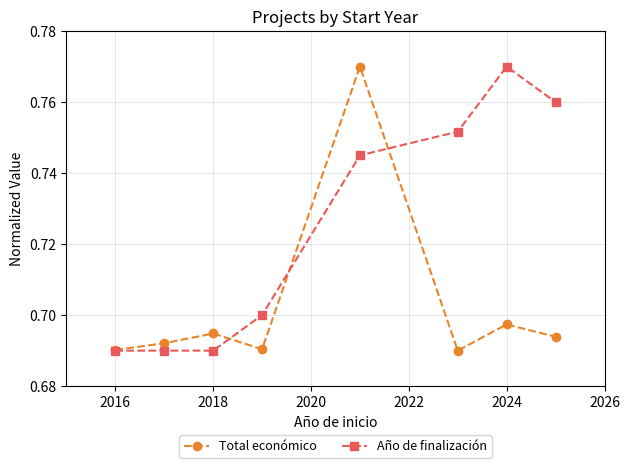

How many Total económico values are between 0 and 1?

8